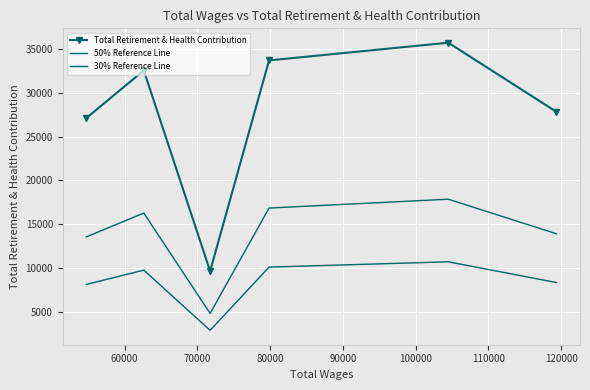

Which series has the largest range (max minus min)?

Total Retirement & Health Contribution